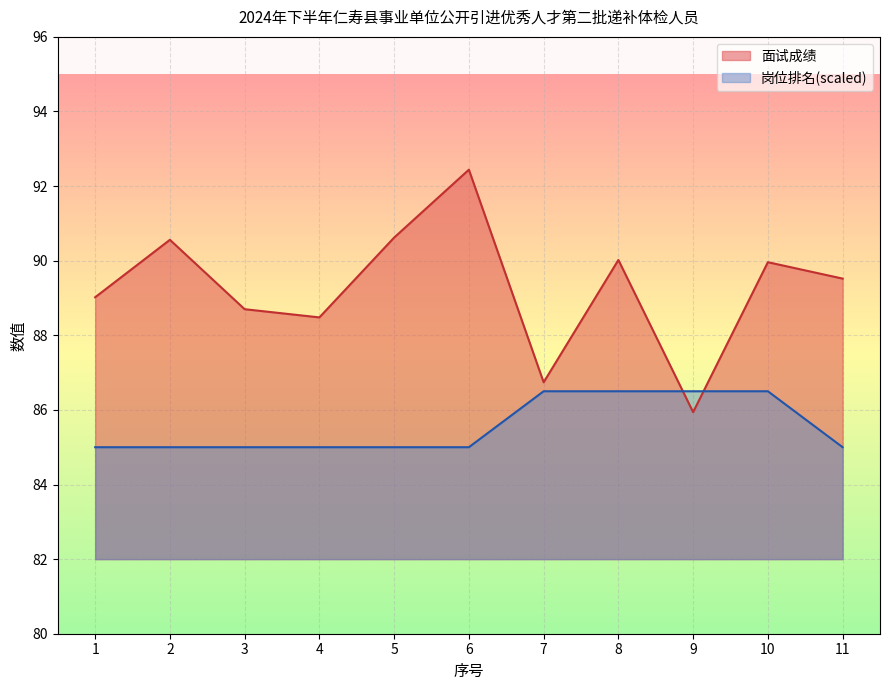

At which category does the chart reach its minimum across all series?

1